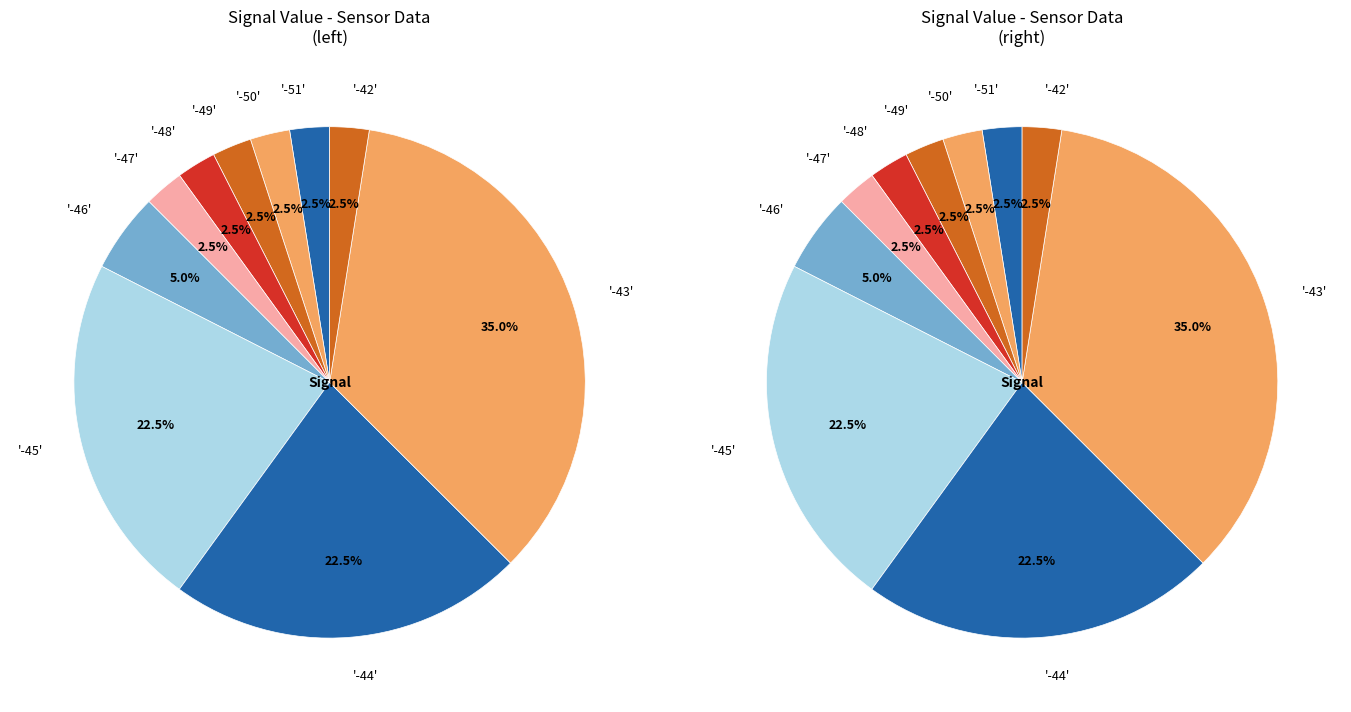

Which category has the smallest portion of the pie?

-42